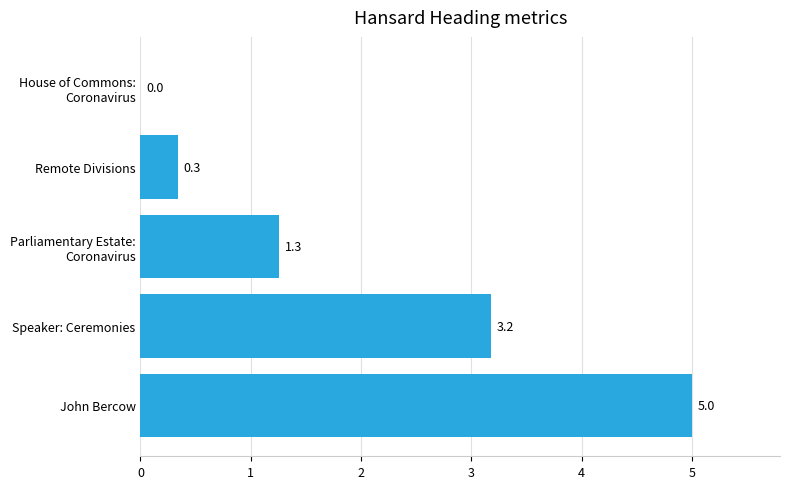

How many data points are above 1?

3